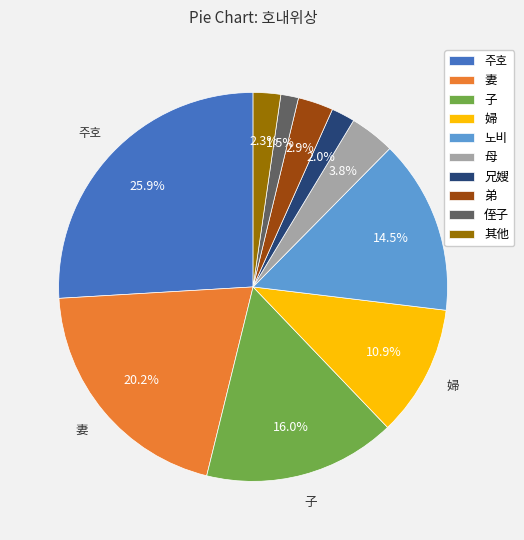

Do 兄嫂 and 母 together represent more than half of the pie?

No